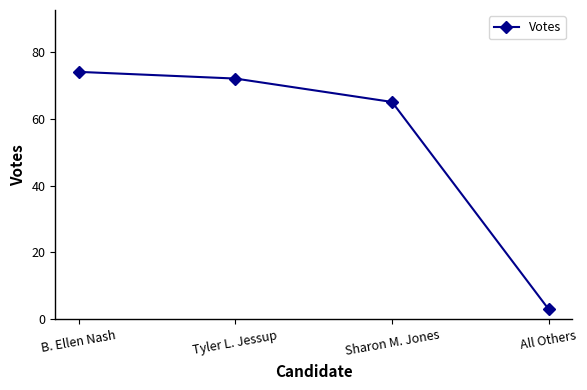

True or false: the data has more than 2 interior local peaks.

False